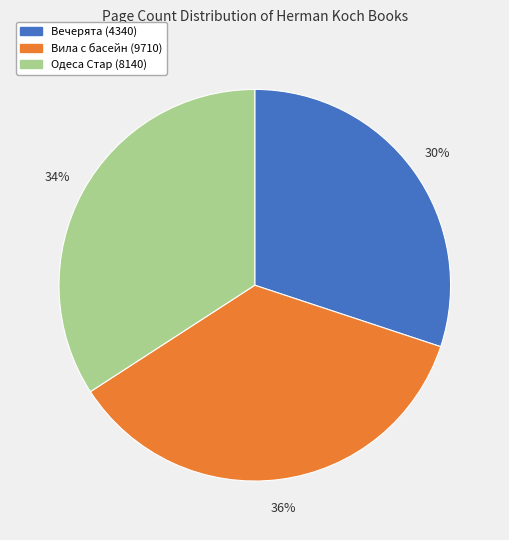

Approximately how many times larger is the value at Вечерята (4340) compared to Одеса Стар (8140)?

0.9